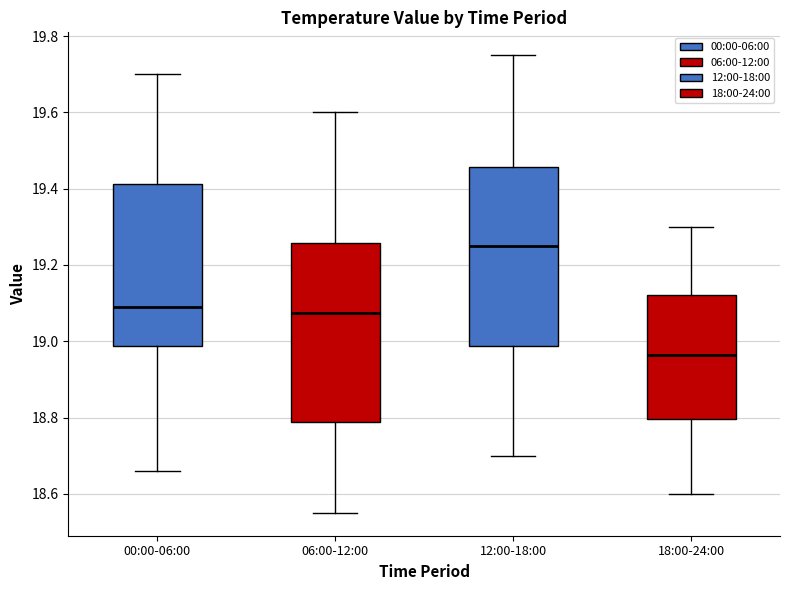

Reading left to right, transcribe this box plot: for each box, give where its median line is, the range the box spans, and where its two whiskers end, as read against the y-axis. The values are not printed on the chart, so give them approximately, as read against the axis.

00:00-06:00: median 19.10, box 18.98 to 19.42, whiskers 18.66 to 19.70
06:00-12:00: median 19.08, box 18.78 to 19.26, whiskers 18.56 to 19.60
12:00-18:00: median 19.26, box 18.98 to 19.46, whiskers 18.70 to 19.76
18:00-24:00: median 18.96, box 18.80 to 19.12, whiskers 18.60 to 19.30